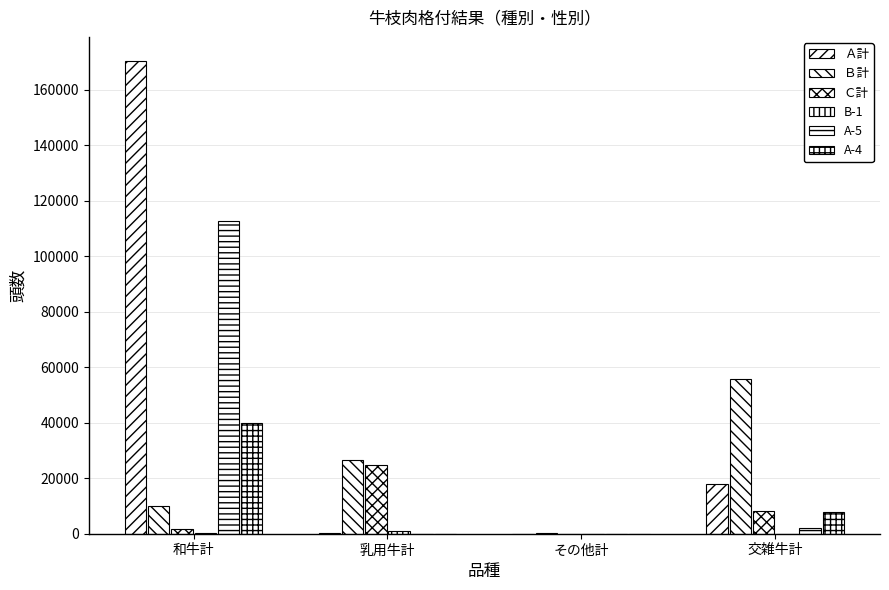

The Ｃ計 series shows 4067 at 交雑牛計. True or false?

False